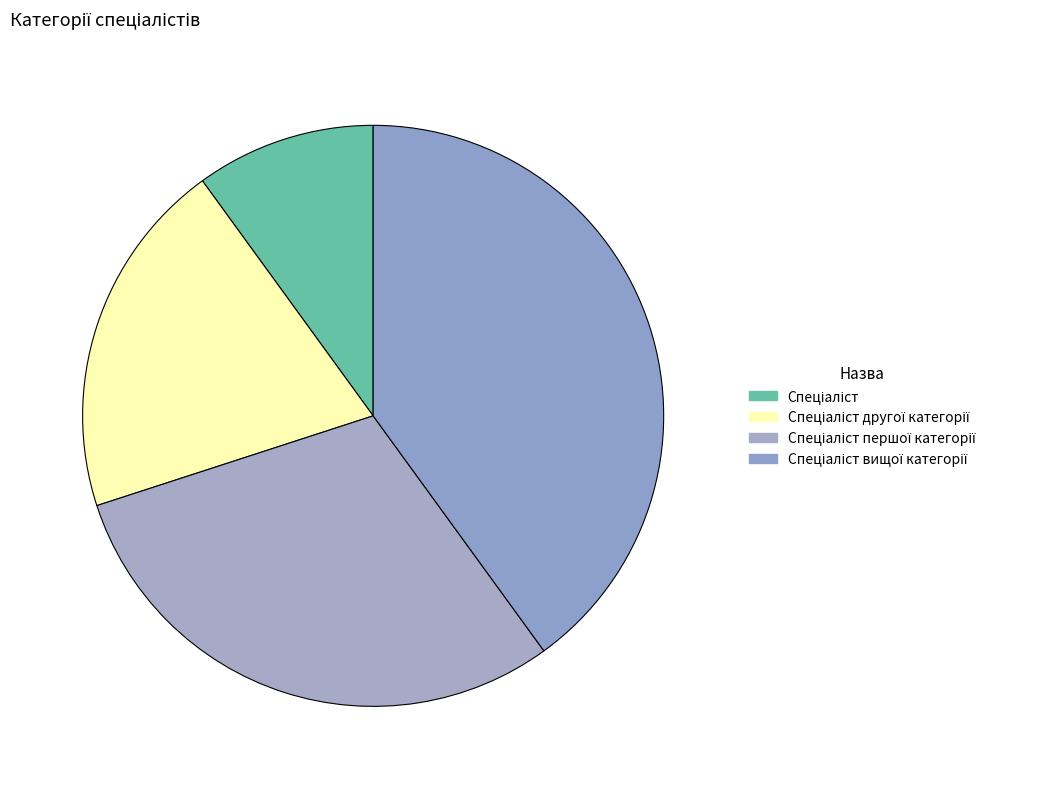

Is there a majority slice in this chart?

No